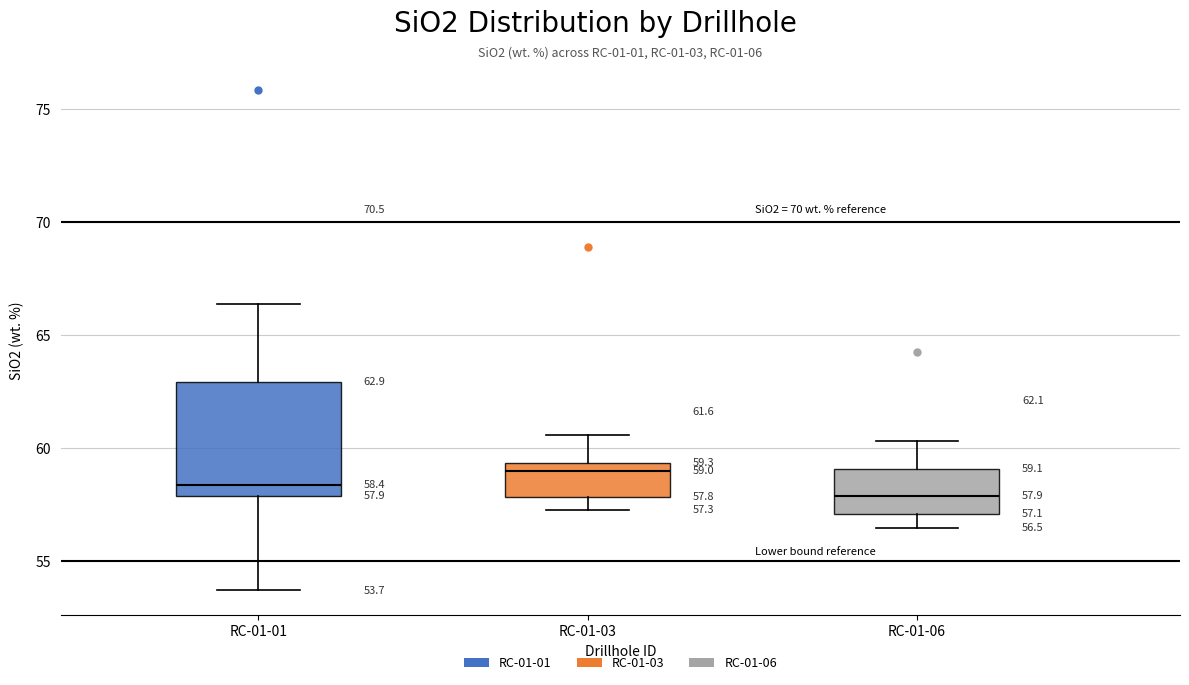

Which box's median line is the highest?

RC-01-03